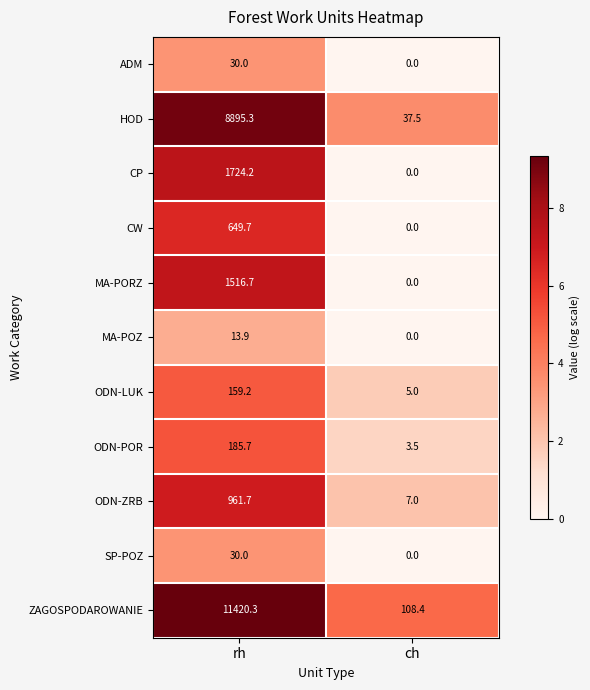

Which series has the largest total across all categories?

ZAGOSPODAROWANIE